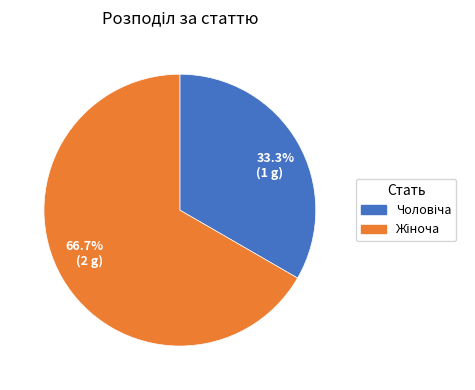

Do 33.3% (1 g) and 66.7% (2 g) together represent more than half of the pie?

Yes